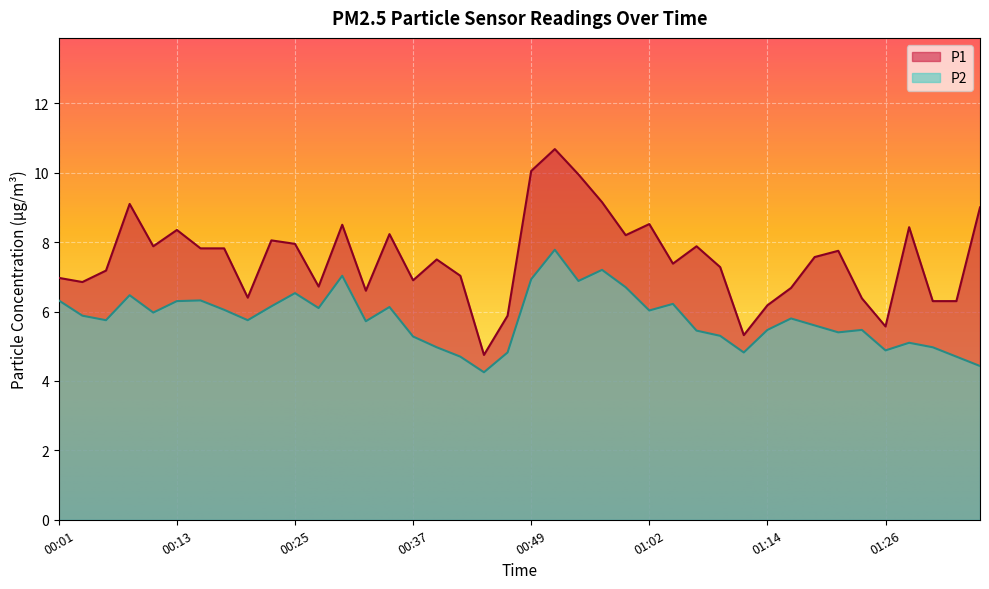

In P1, how many points are higher than both neighbors (excluding endpoints)?

11